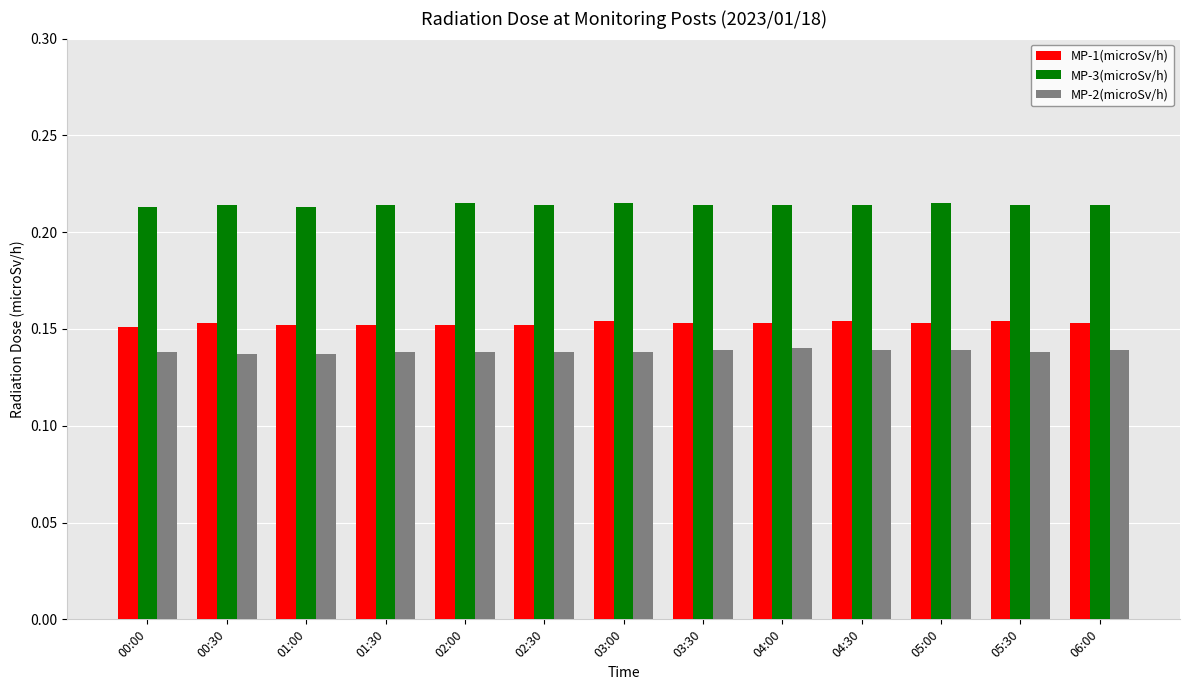

At how many categories does at least one series exceed 0?

13